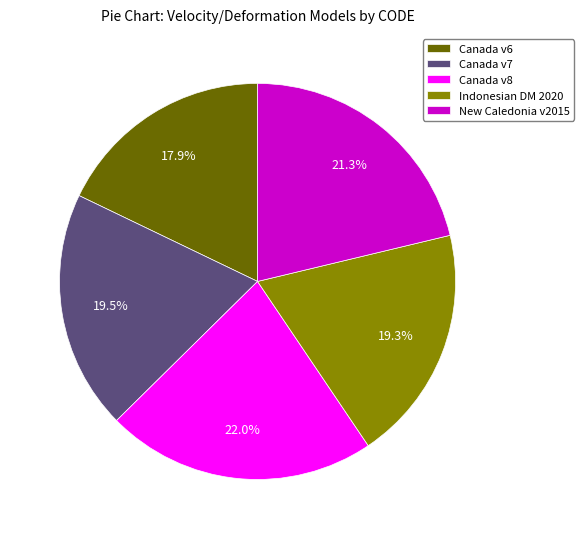

Which category has the smallest portion of the pie?

Canada v6